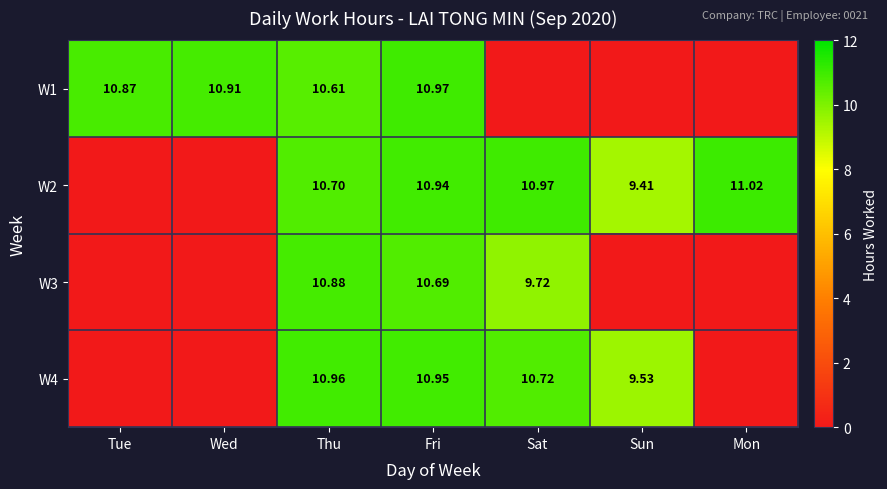

Where is W4 nearest to the value 5?

Sun